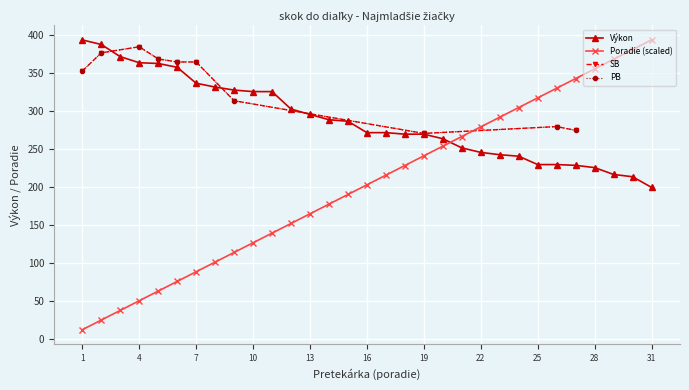

The value of Výkon at 16 is 403.1. True or false?

False